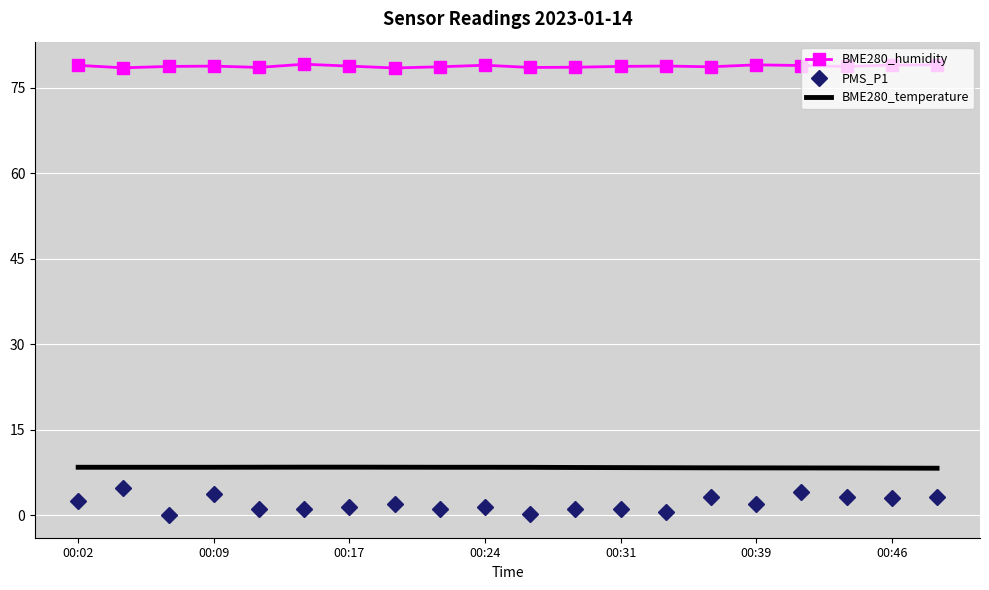

Which series has the largest range (max minus min)?

PMS_P1